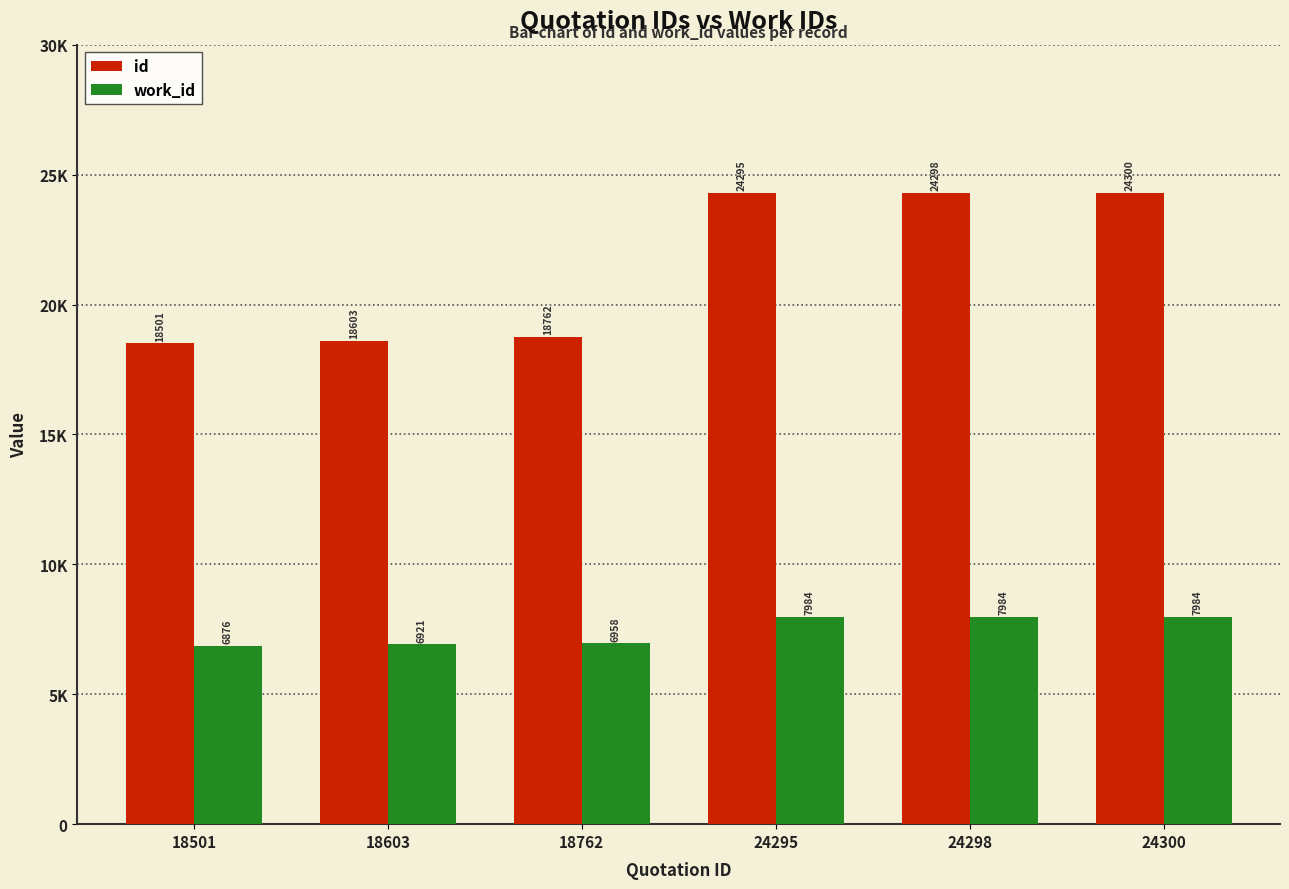

What is the value of the work_id bar at the 1st from the left?

6876